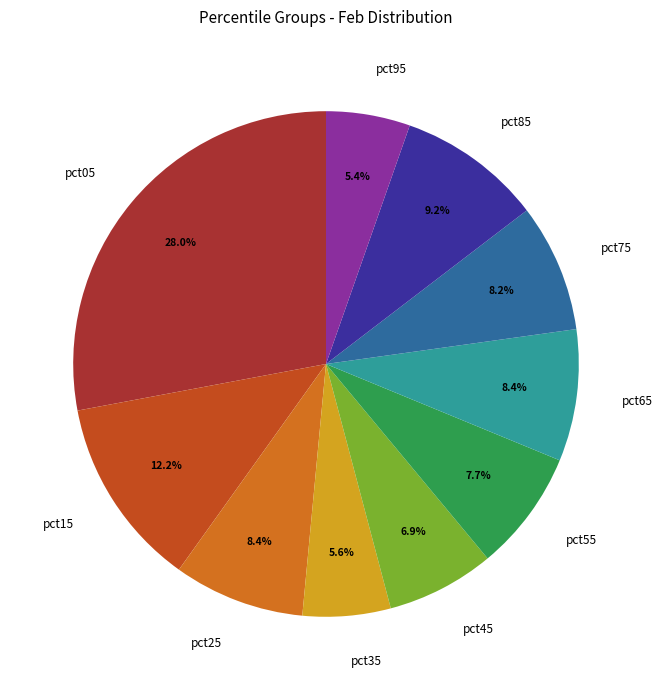

What percentage is the pct35 slice, to the nearest percent?

6%